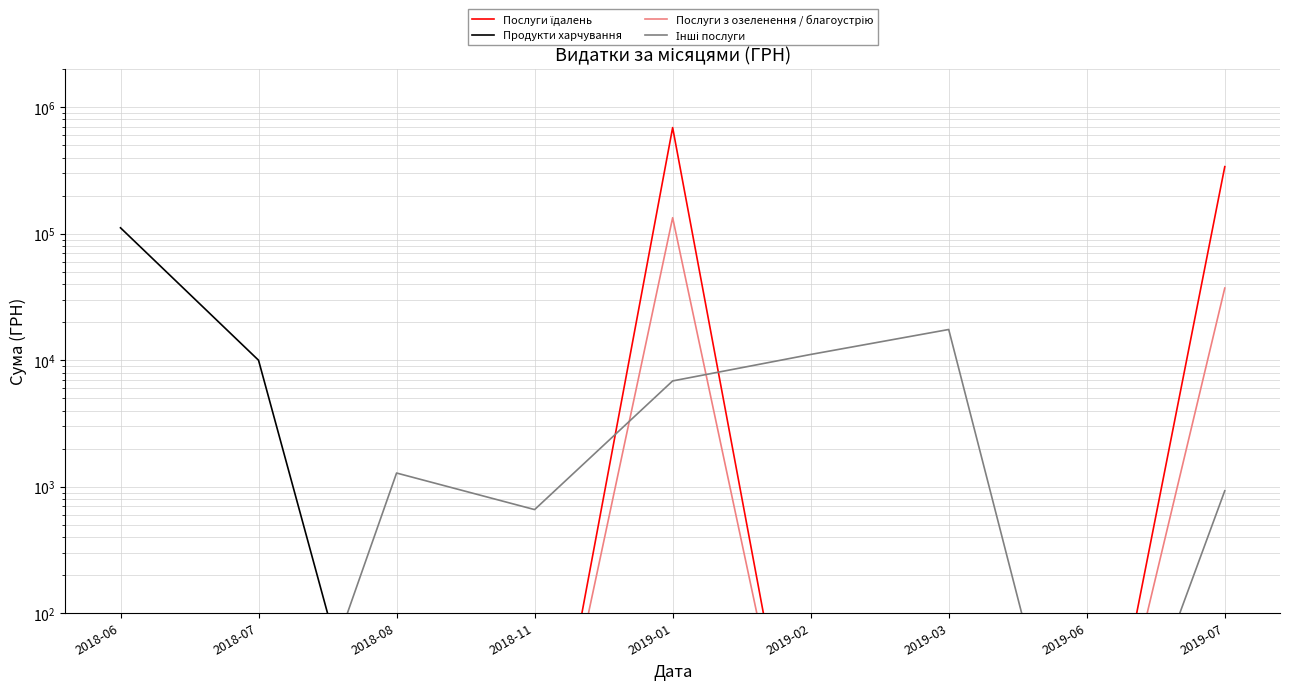

What position from the left is 2019-07?

9